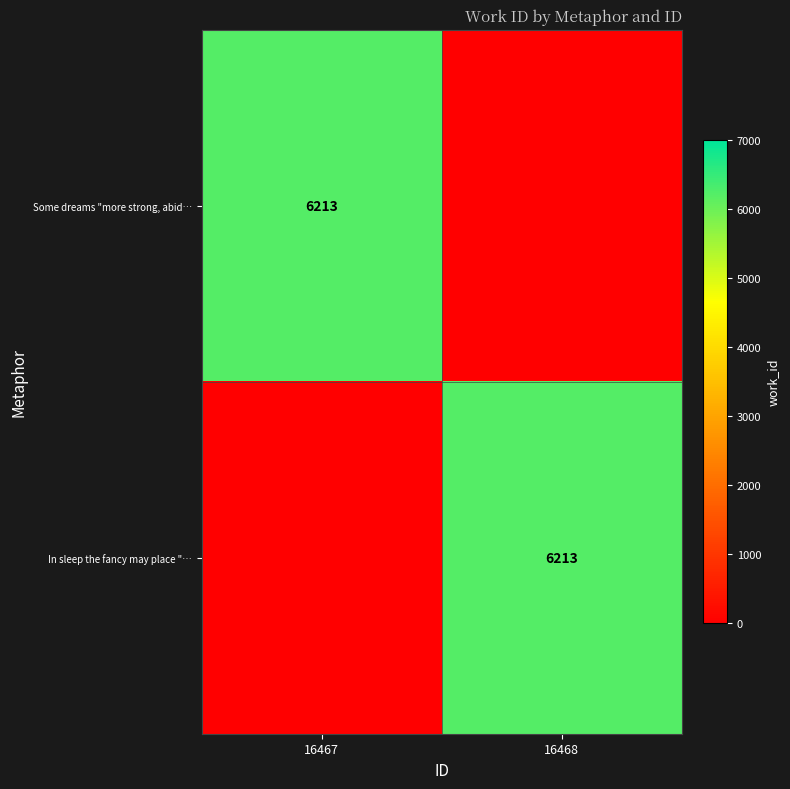

True or false: In sleep the fancy may place "… has a value of 3135 at 16468.

False